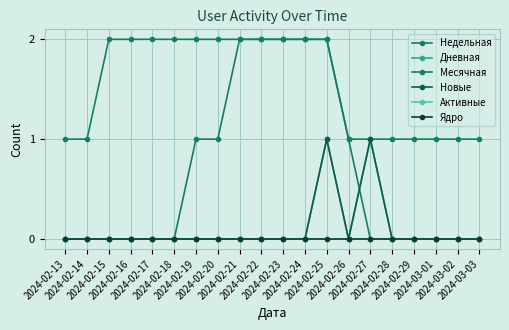

At which label does Месячная reach its peak?

2024-02-15